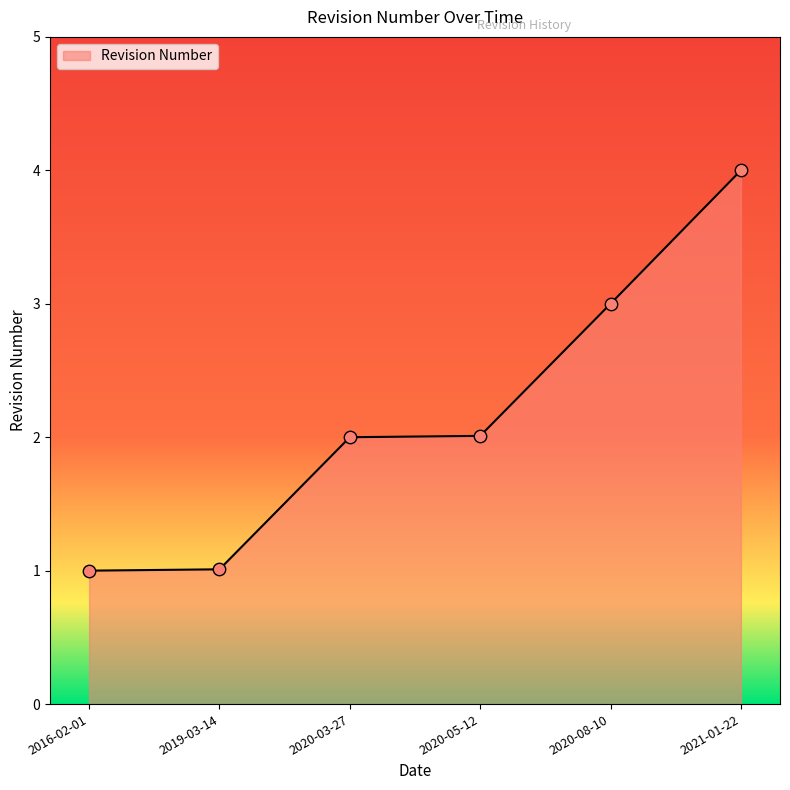

What is the change in value from 2019-03-14 to 2020-08-10?

+2.0